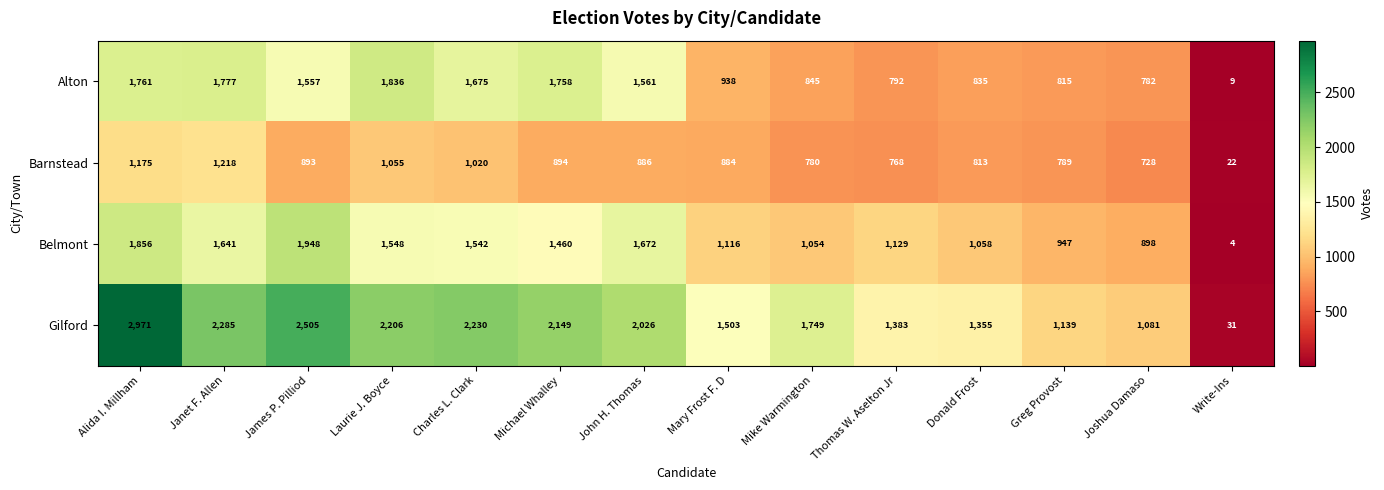

The value of Barnstead at Write-Ins is 22. True or false?

True